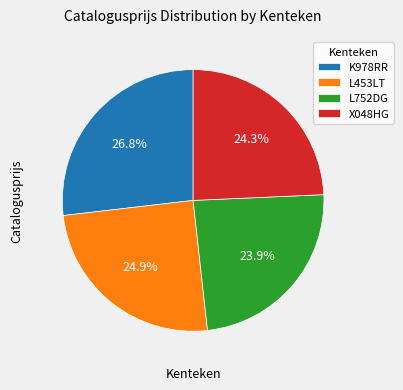

What percentage is the L752DG slice, to the nearest percent?

24%